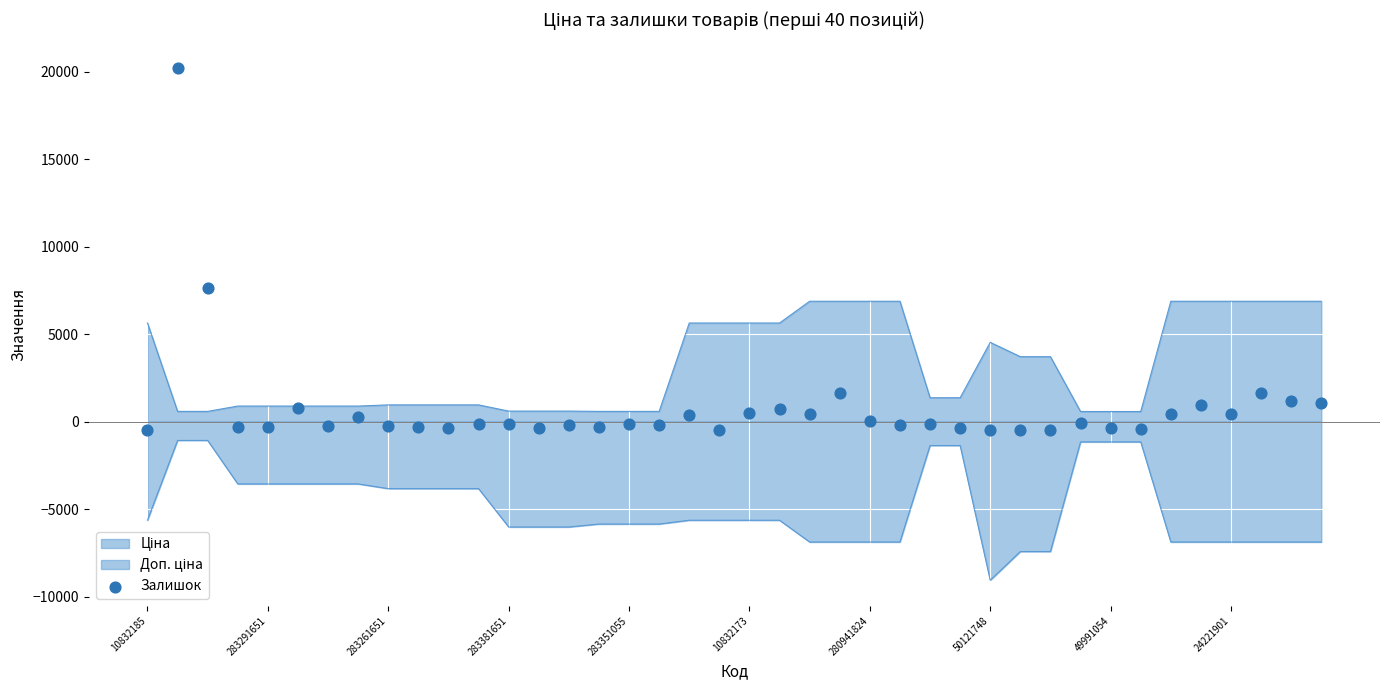

Approximately how many times larger is the value at 39 compared to 283261651?

0.1